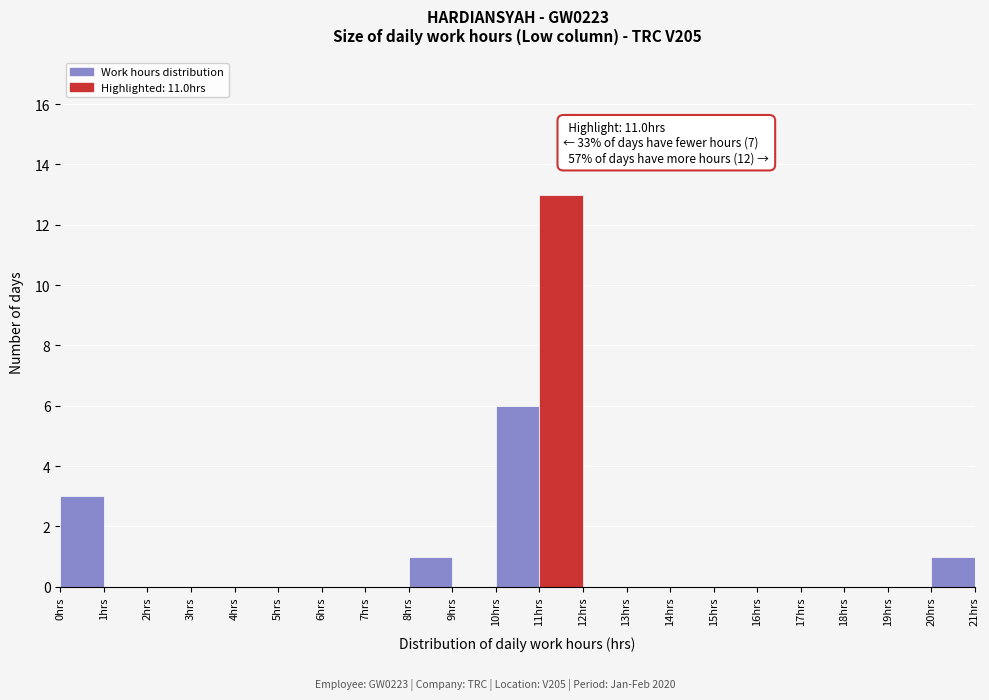

Over which range of the x-axis is the bar tallest?

11 to 12